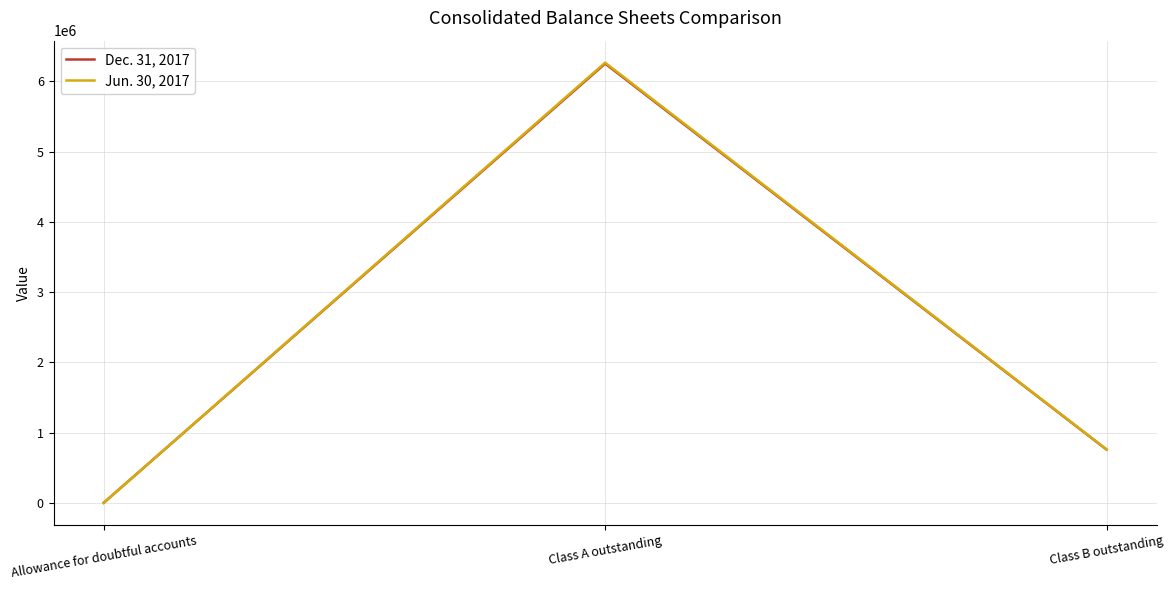

The Dec. 31, 2017 series shows 6254182 at Class A outstanding. True or false?

True